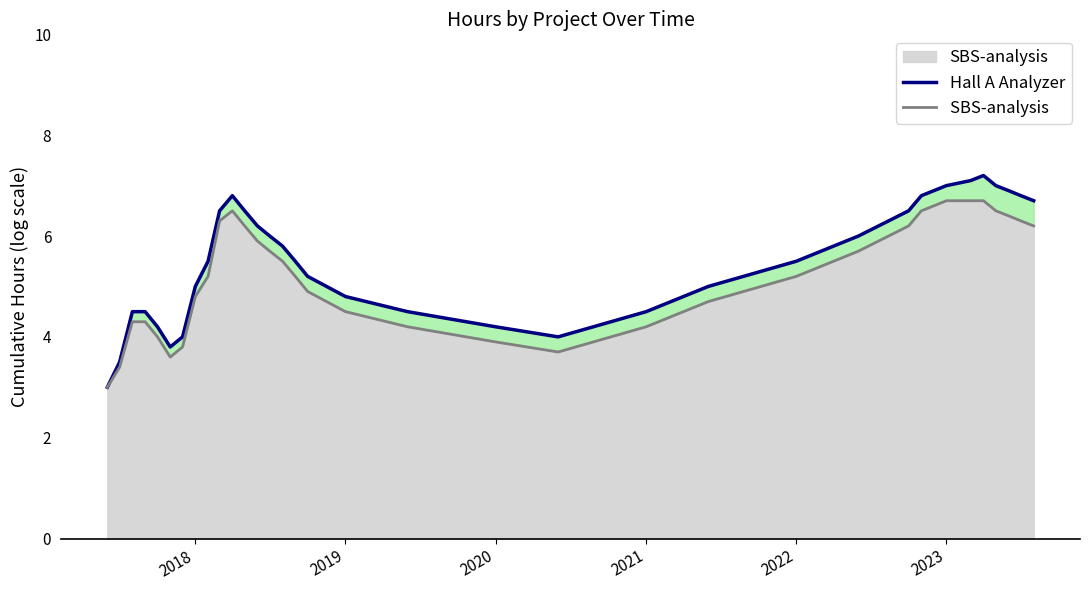

Rank the series by their maximum value, from lowest to highest.

SBS-analysis , Hall A Analyzer